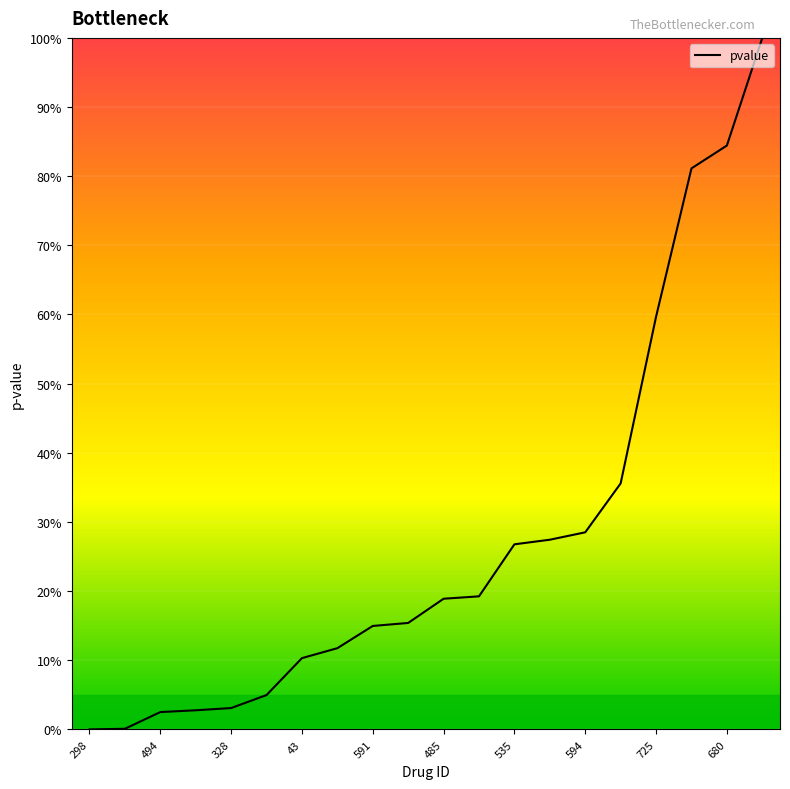

What is the maximum value shown in the chart?

100.0